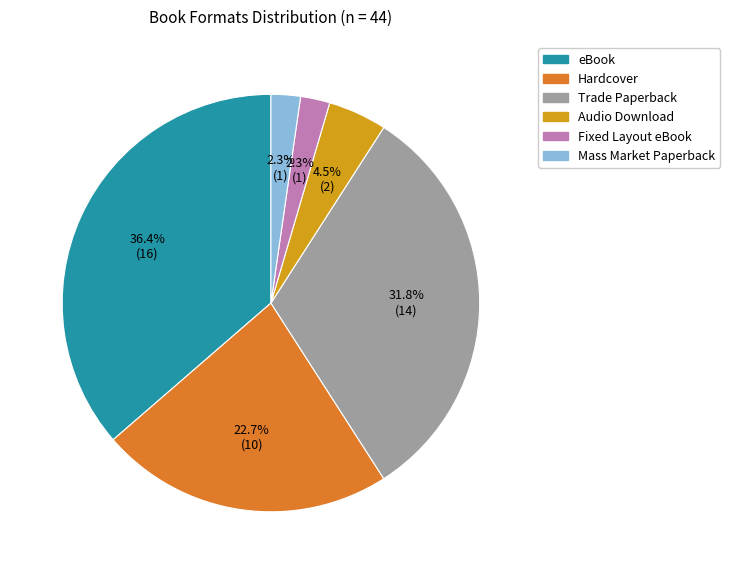

Which slice is the largest?

eBook